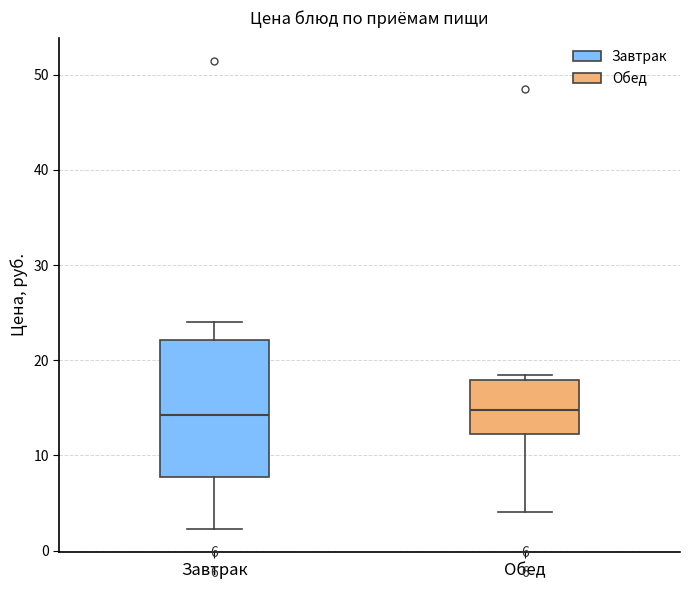

Which box is the tallest, from its lower edge to its upper edge?

Завтрак